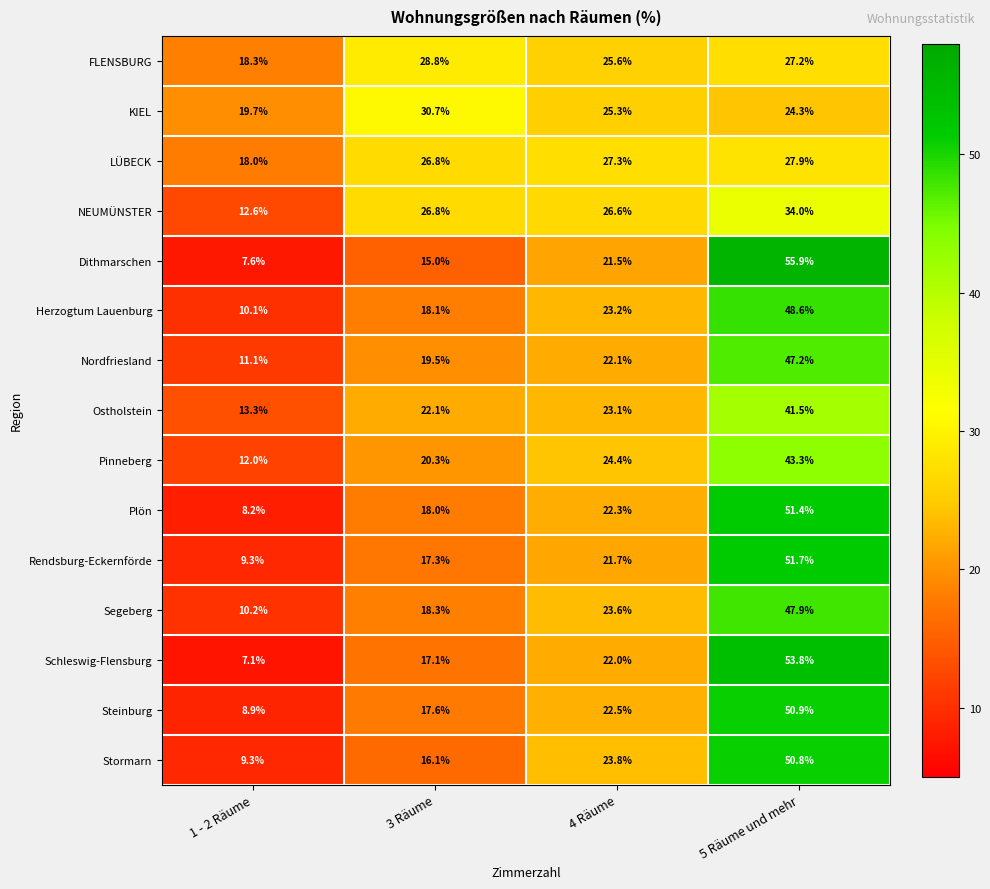

The LÜBECK series shows 26.8 at 3 Räume. True or false?

True